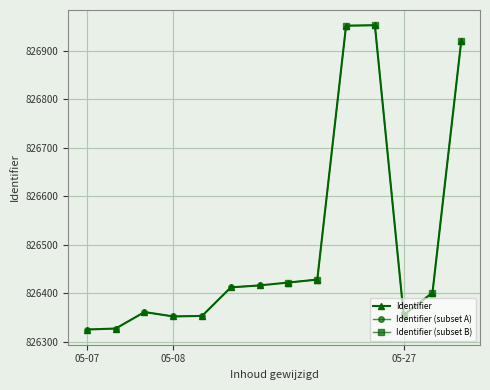

What is the minimum value for Identifier?

826325